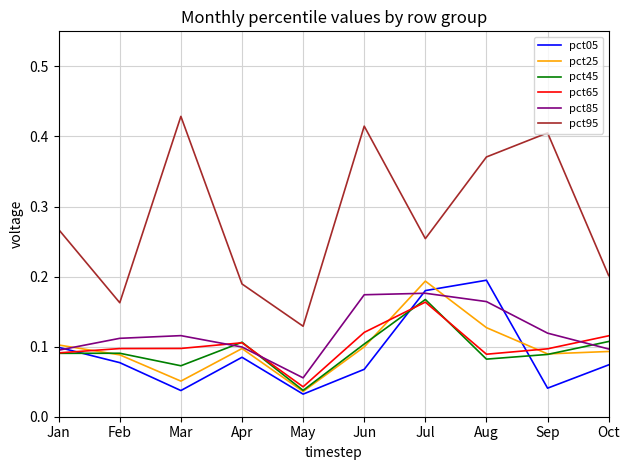

True or false: pct95 and pct25 intersect in this chart.

False